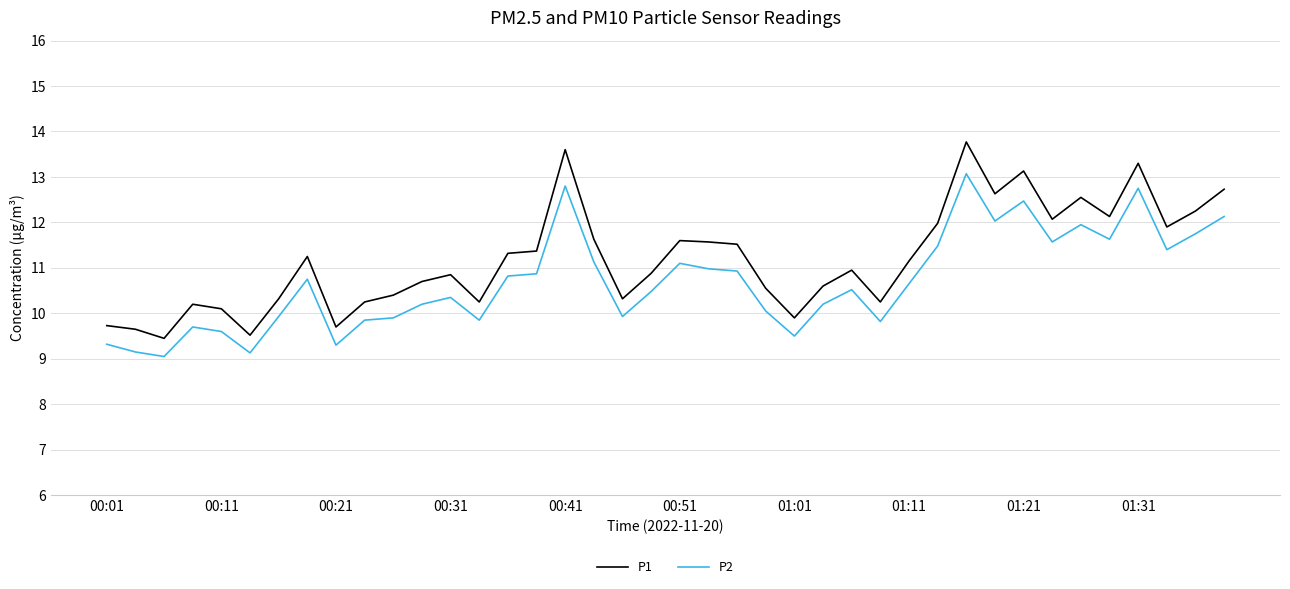

True or false: P2 has more than 2 points higher than both neighbors.

True